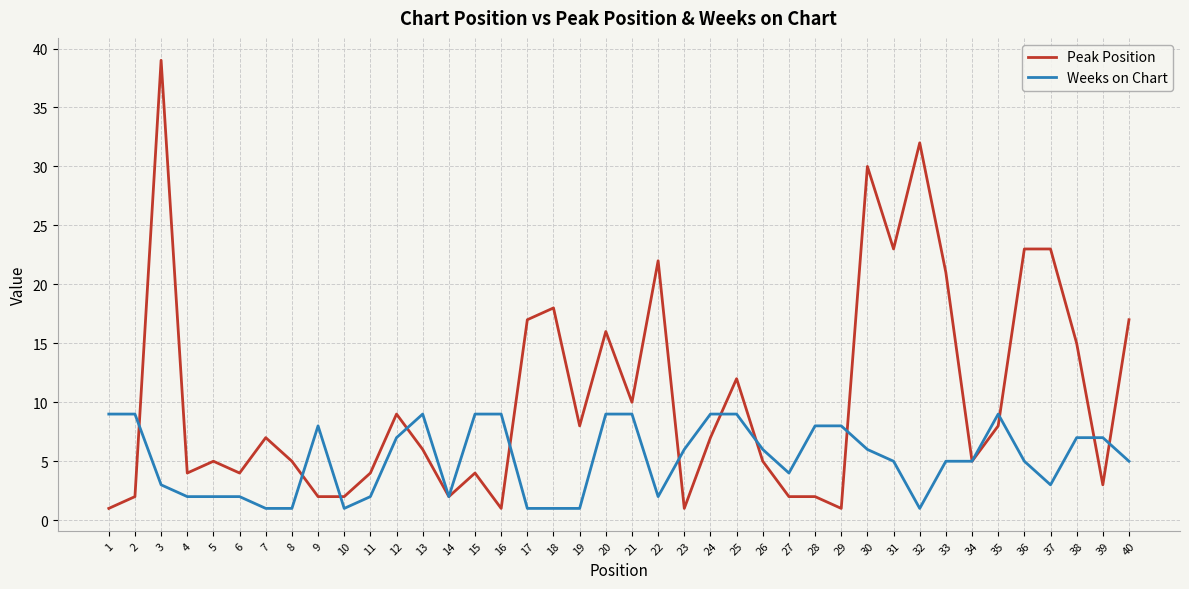

Is it true that Weeks on Chart equals 1 at 17?

True